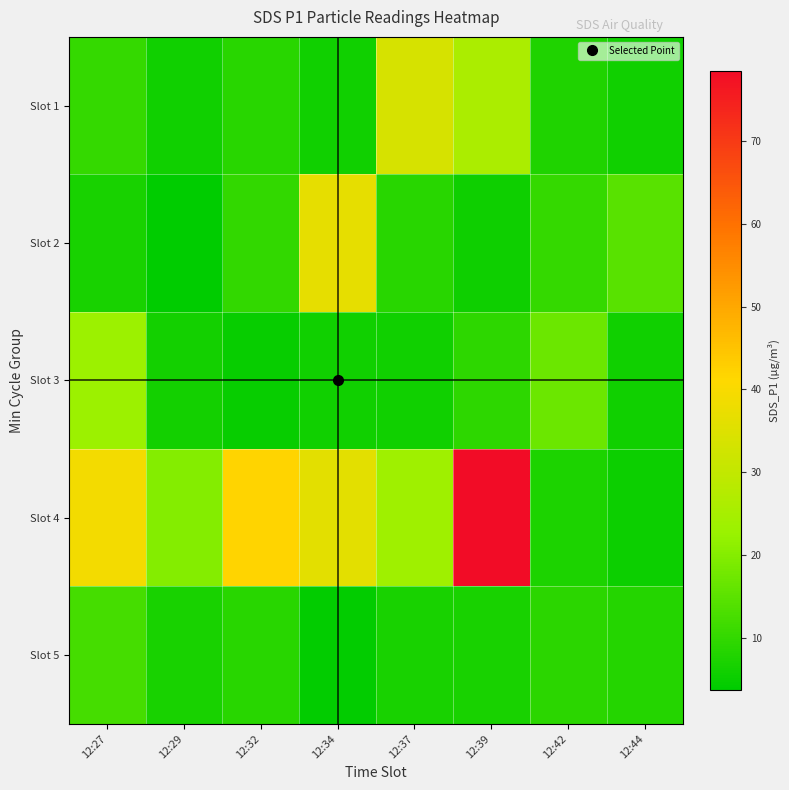

Which series has the largest range (max minus min)?

Slot 4